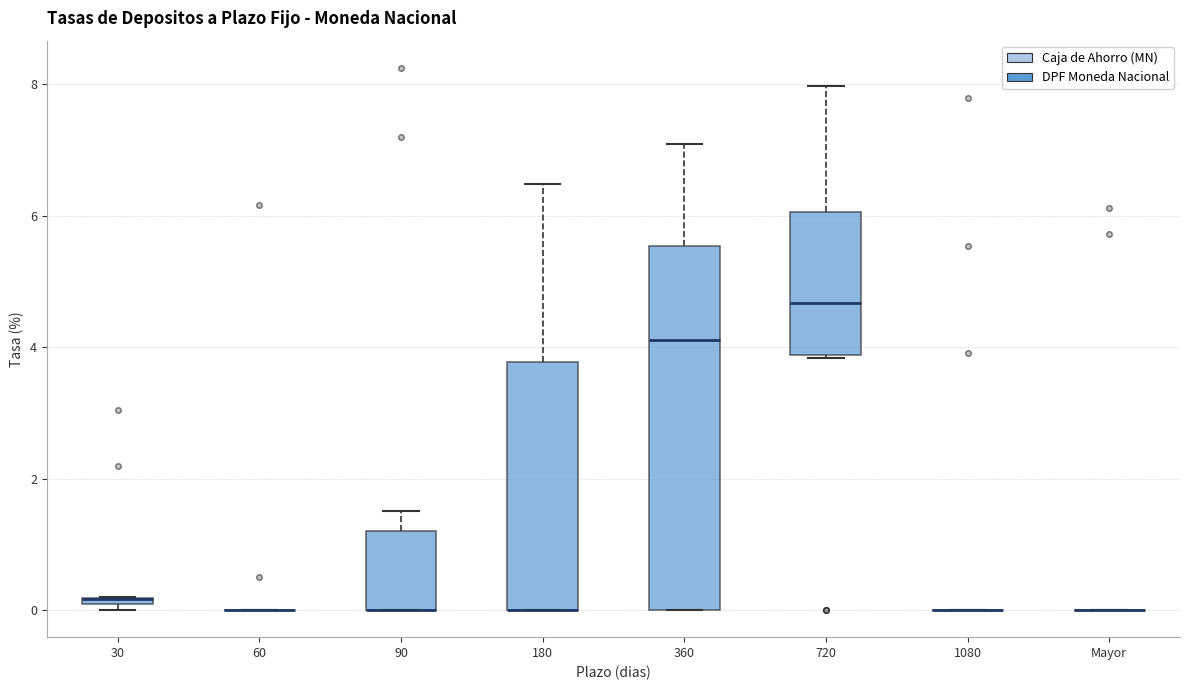

Which box is the tallest, from its lower edge to its upper edge?

360